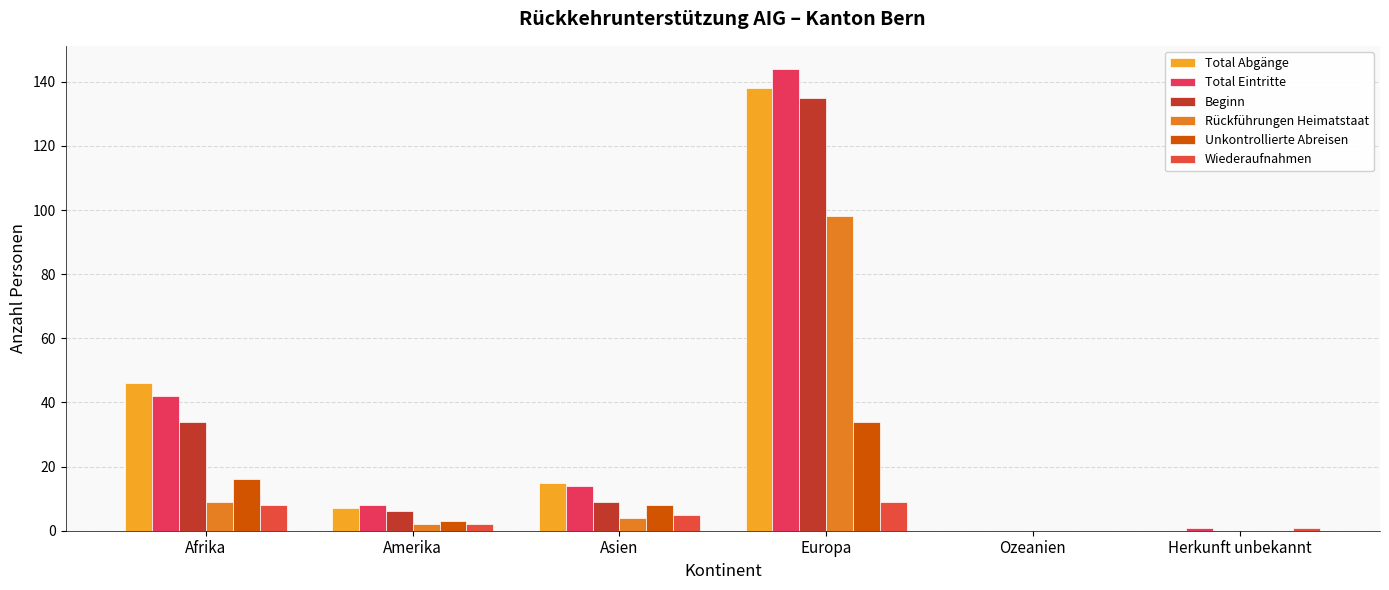

Reading left to right, what are all the values shown in this chart?

Total Abgänge: Afrika=46	Amerika=7	Asien=15	Europa=138	Ozeanien=0	Herkunft unbekannt=0
Total Eintritte: Afrika=42	Amerika=8	Asien=14	Europa=144	Ozeanien=0	Herkunft unbekannt=1
Beginn: Afrika=34	Amerika=6	Asien=9	Europa=135	Ozeanien=0	Herkunft unbekannt=0
Rückführungen Heimatstaat: Afrika=9	Amerika=2	Asien=4	Europa=98	Ozeanien=0	Herkunft unbekannt=0
Unkontrollierte Abreisen: Afrika=16	Amerika=3	Asien=8	Europa=34	Ozeanien=0	Herkunft unbekannt=0
Wiederaufnahmen: Afrika=8	Amerika=2	Asien=5	Europa=9	Ozeanien=0	Herkunft unbekannt=1